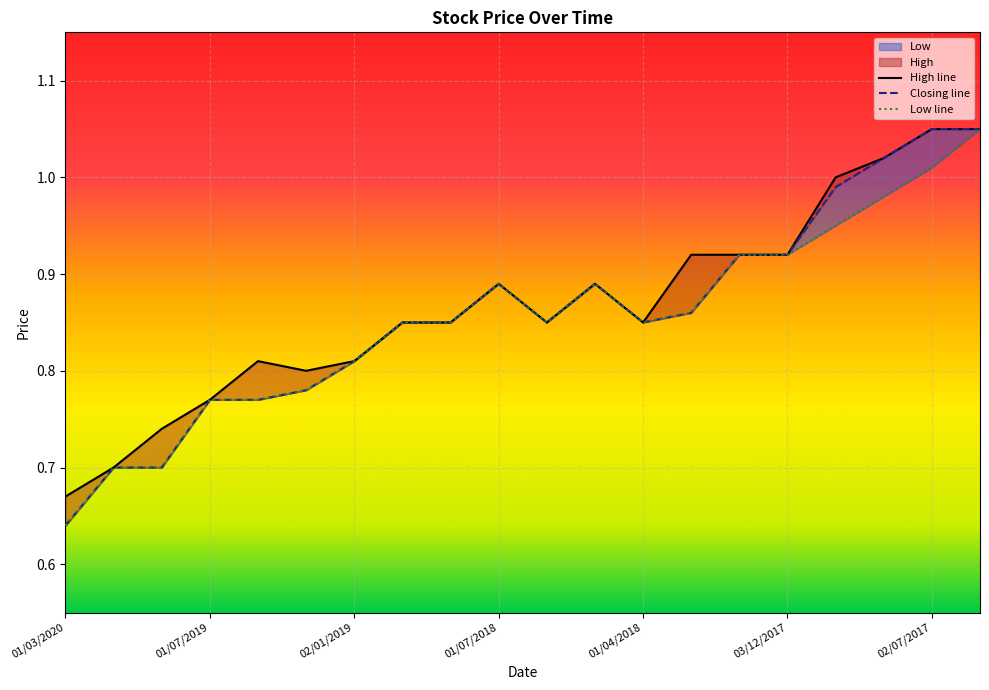

List the series in order of their overall mean, highest first.

High, Closing, Low